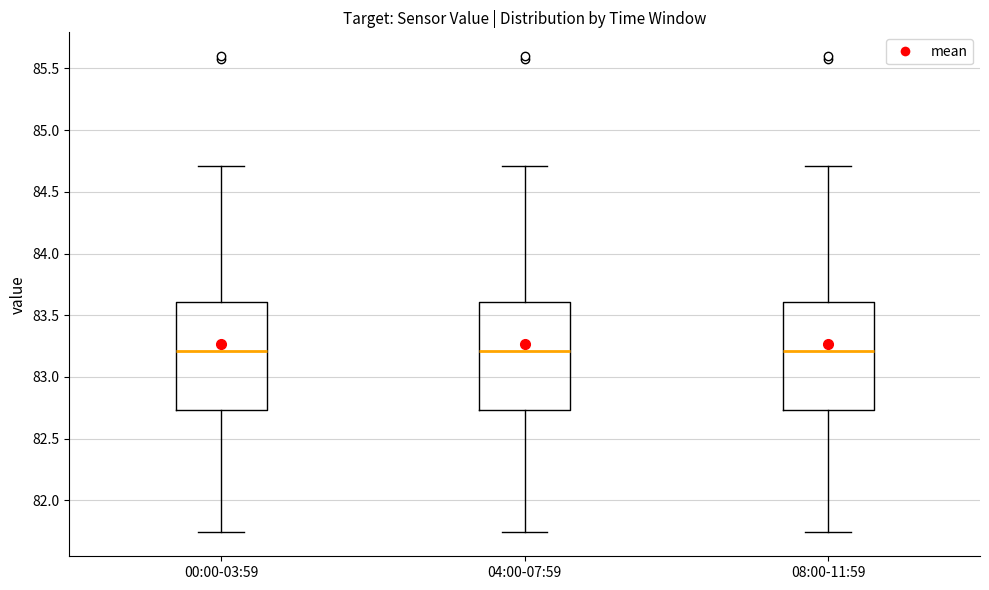

Where is the lower edge of the box for 08:00-11:59 on the y-axis? The values are not printed on the chart, so give them approximately, as read against the axis.

82.75